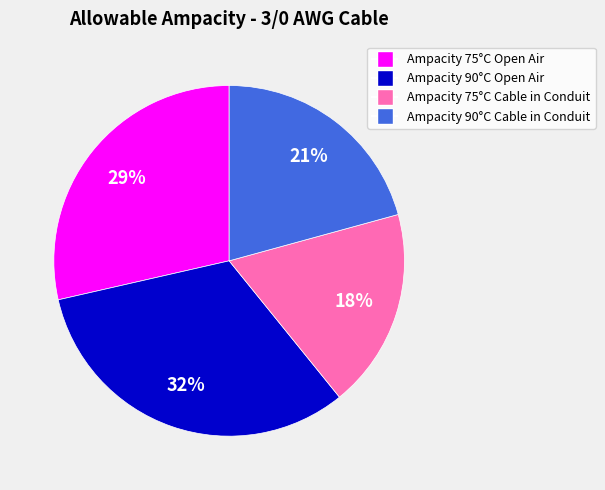

Which has a higher value, Ampacity 90°C Cable in Conduit or Ampacity 75°C Cable in Conduit?

Ampacity 90°C Cable in Conduit